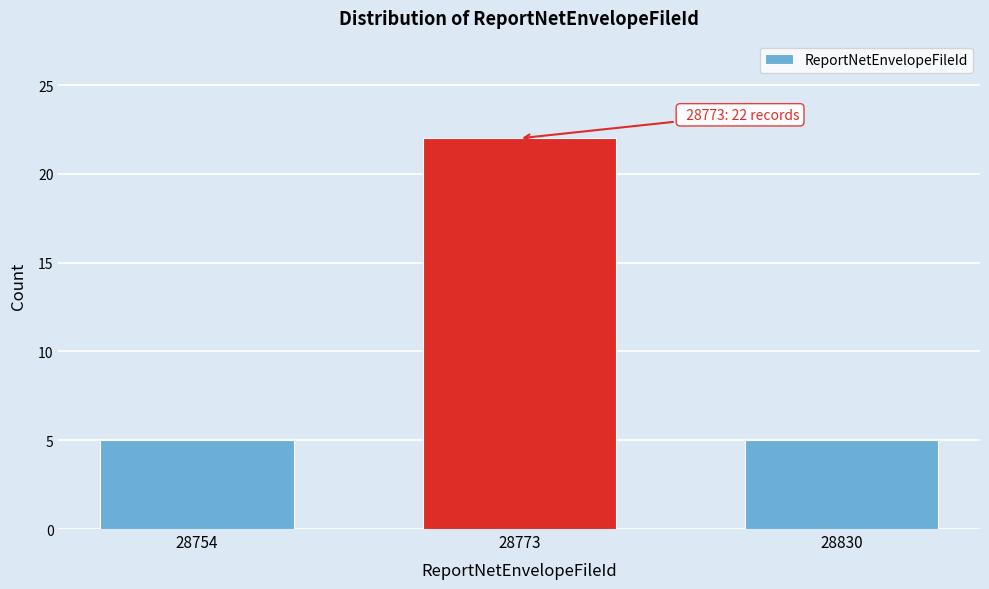

Reading right to left, transcribe all the data shown in this chart.

5	22	5